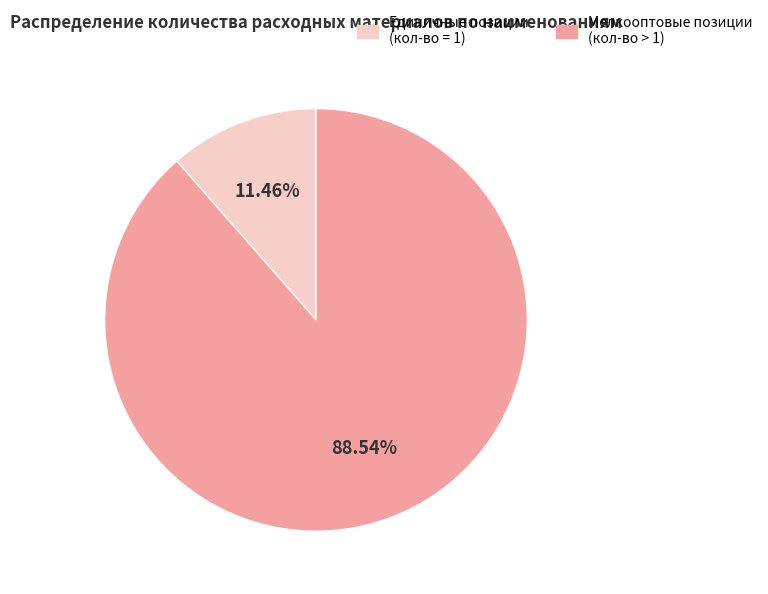

Rank the categories by value from highest to lowest.

Мелкооптовые позиции (кол-во > 1), Единичные позиции (кол-во = 1)